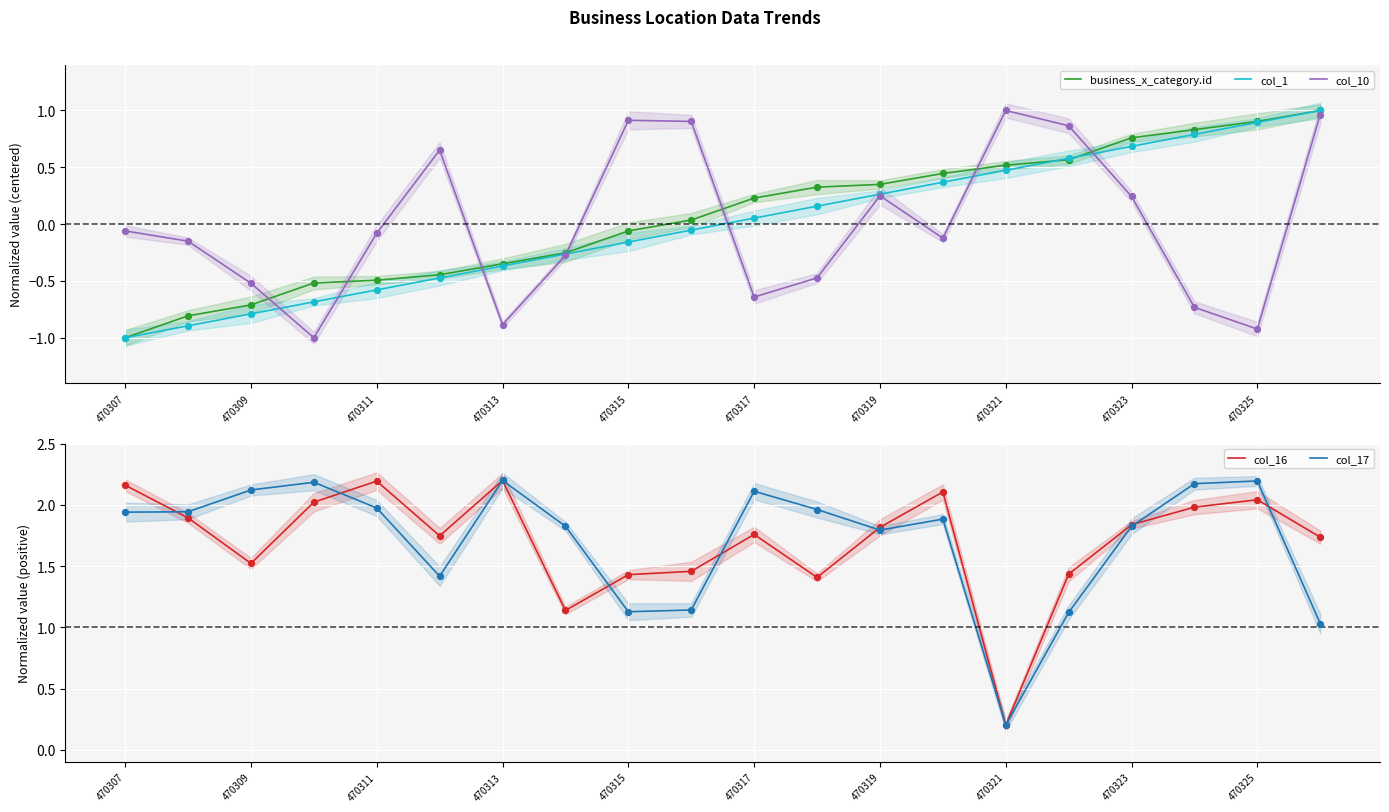

At how many categories does at least one series exceed 0?

20